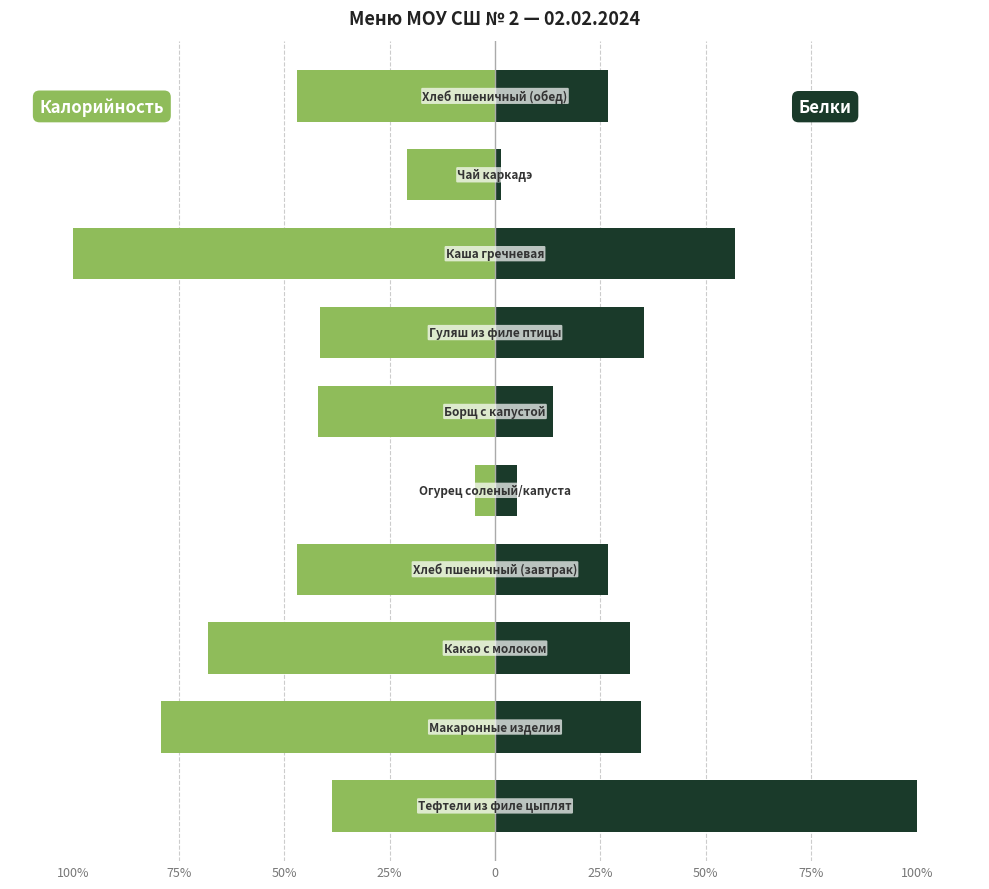

Does the chart contain stacked bars?

No